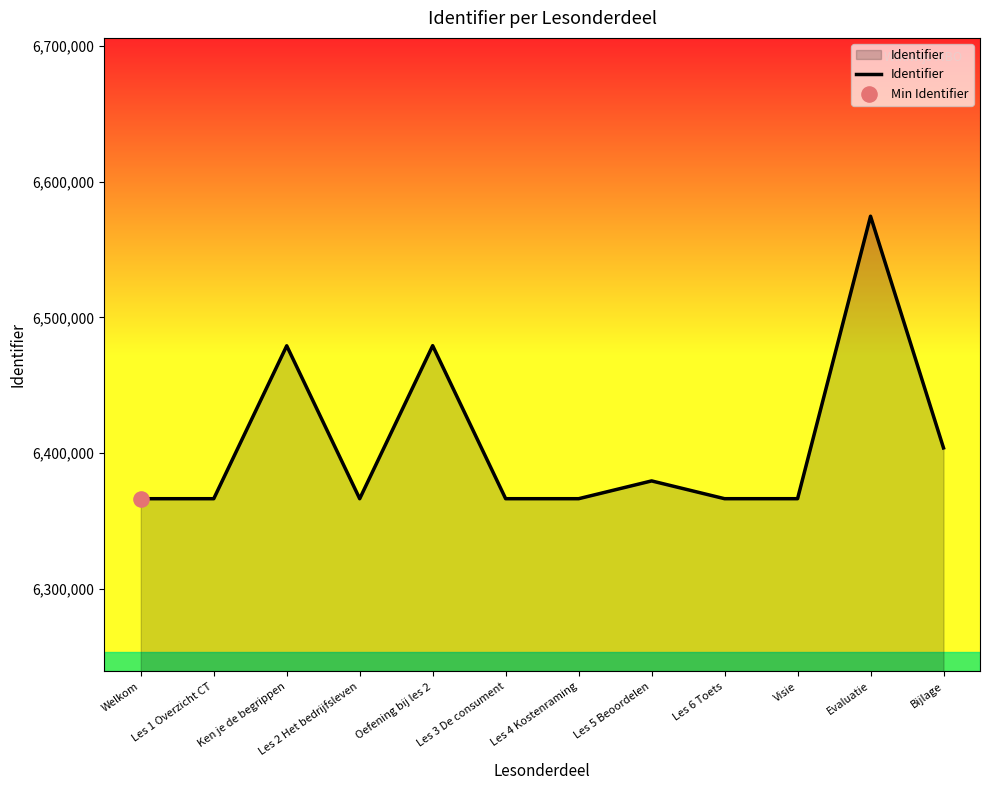

Which has a higher value, Les 5 Beoordelen or Les 1 Overzicht CT?

Les 5 Beoordelen